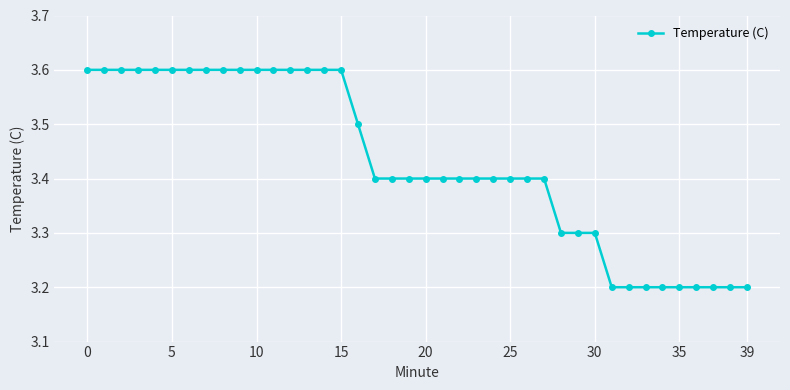

What is the value of the 20th point from the left?

3.4